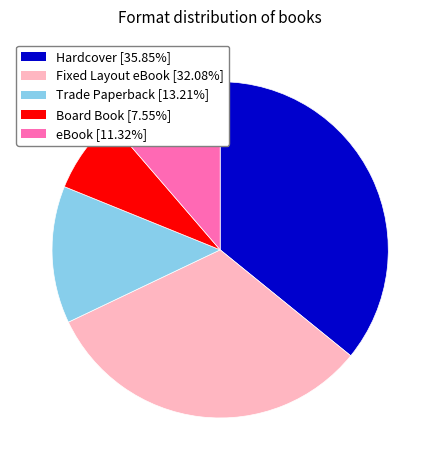

Which slice is the largest?

Hardcover